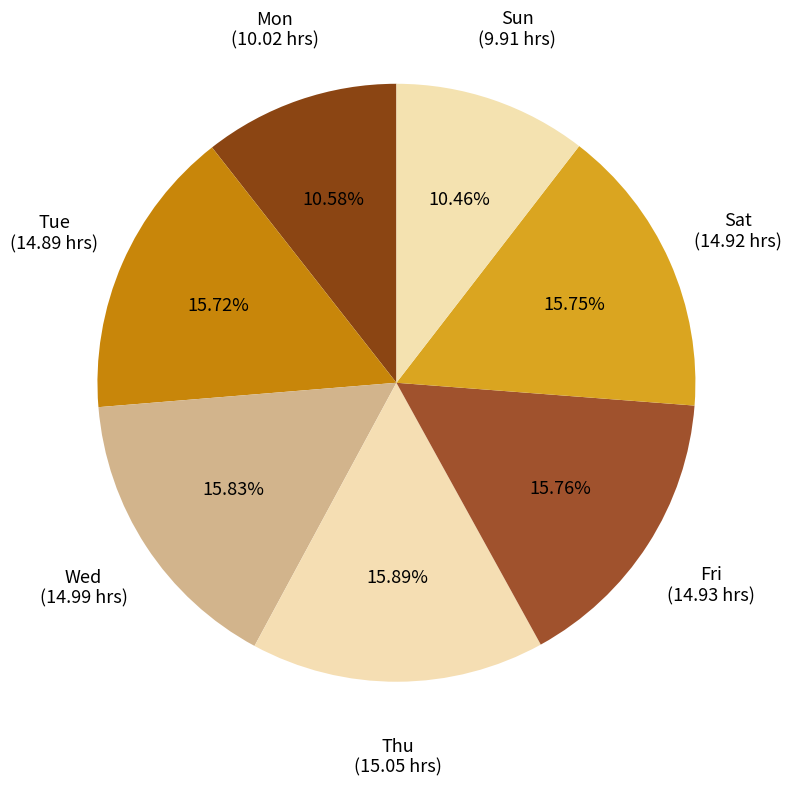

To the nearest percent, what is the difference between the largest and smallest slice percentages?

5%